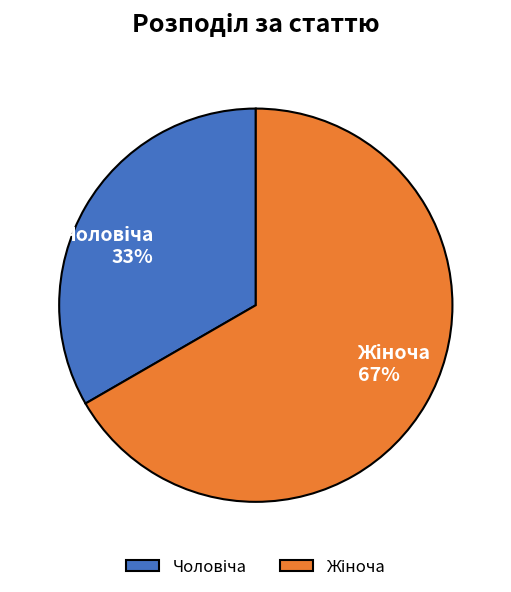

To the nearest percent, what is the average slice percentage?

50%